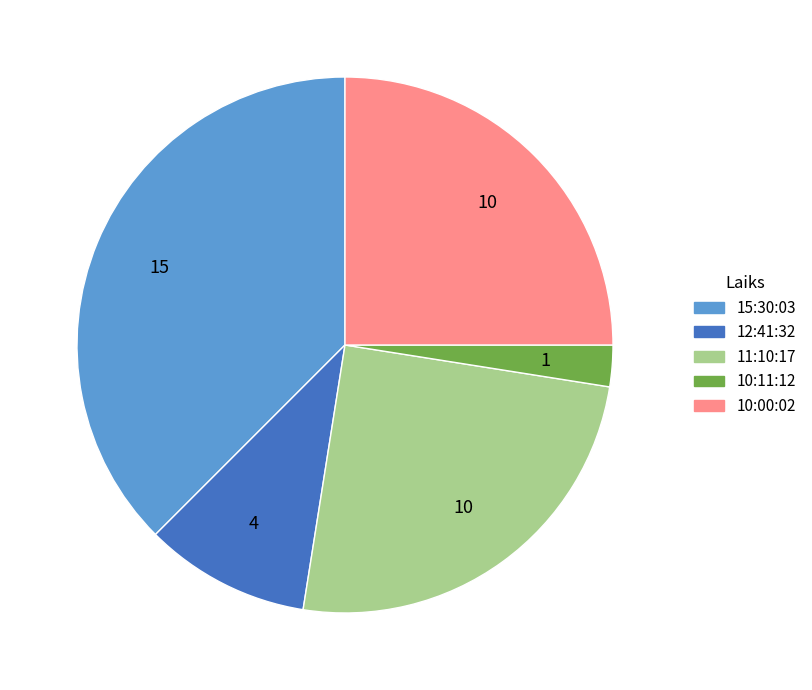

How many segments does this pie chart have?

5